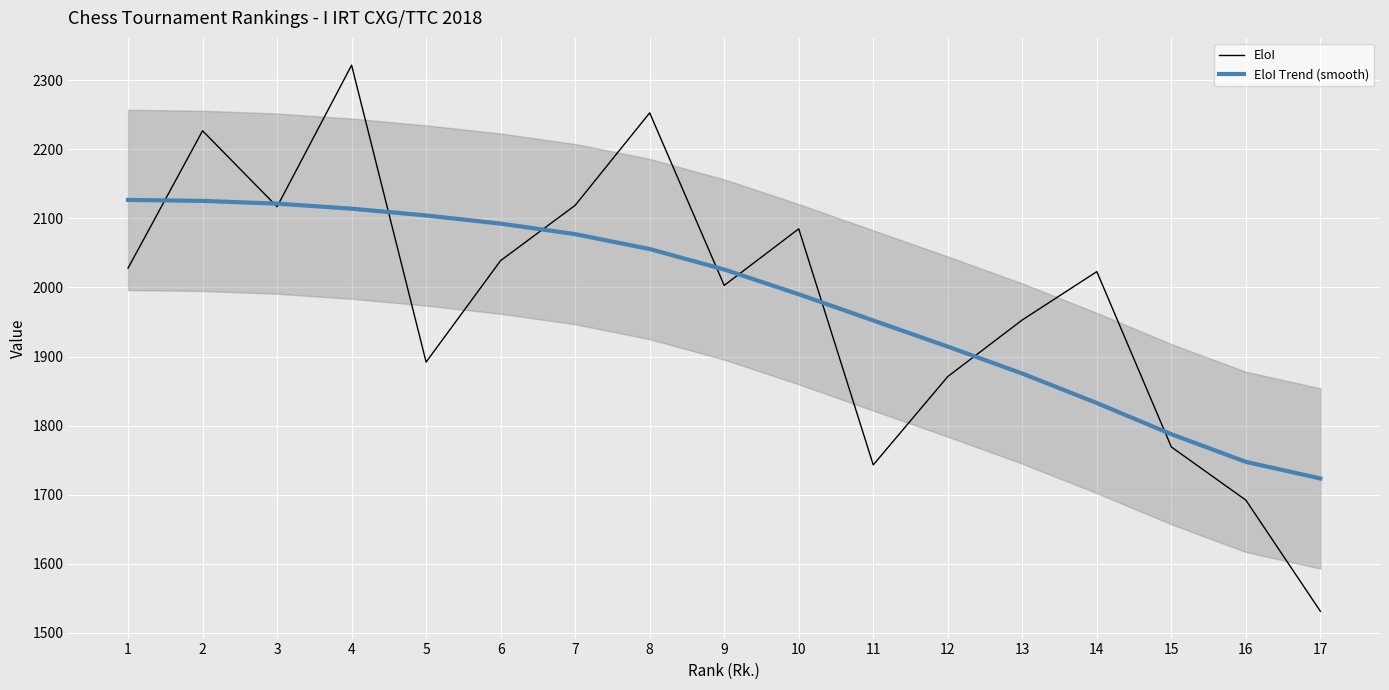

How many intersections are there between EloI and EloI Trend (smooth)?

10